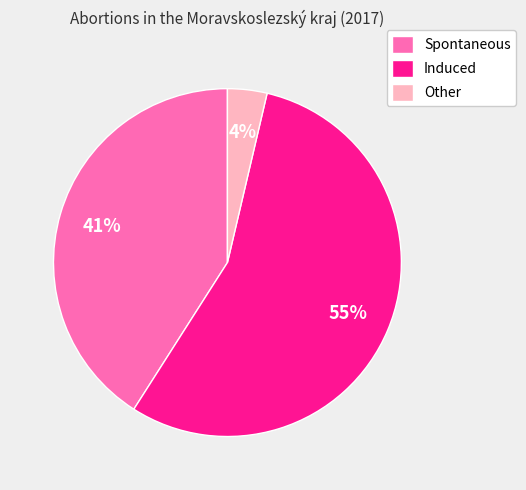

How many slices are in this pie chart?

3